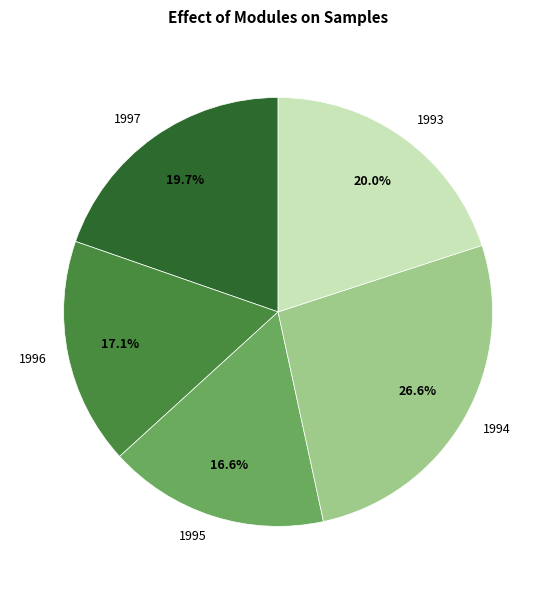

How much of the chart is everything except 1996?

82.9%